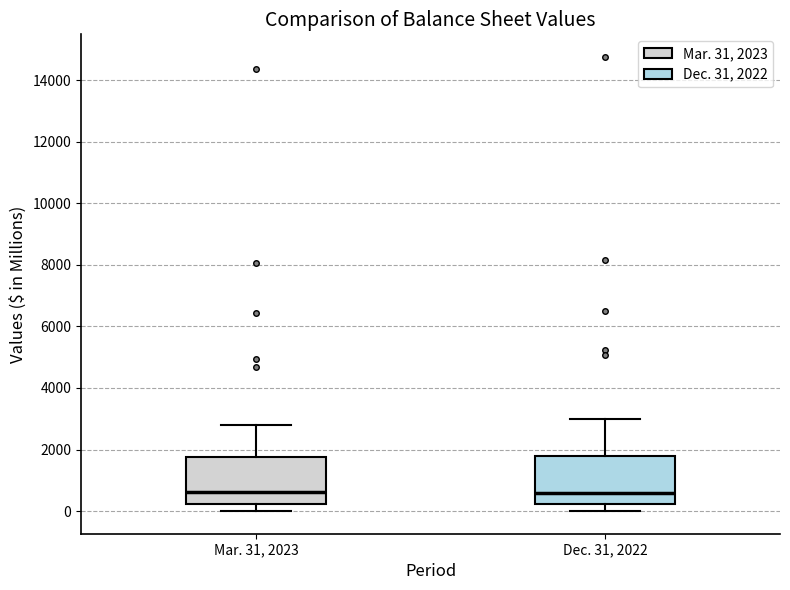

Where does the upper whisker of the box for Dec. 31, 2022 end on the y-axis? The values are not printed on the chart, so give them approximately, as read against the axis.

3000